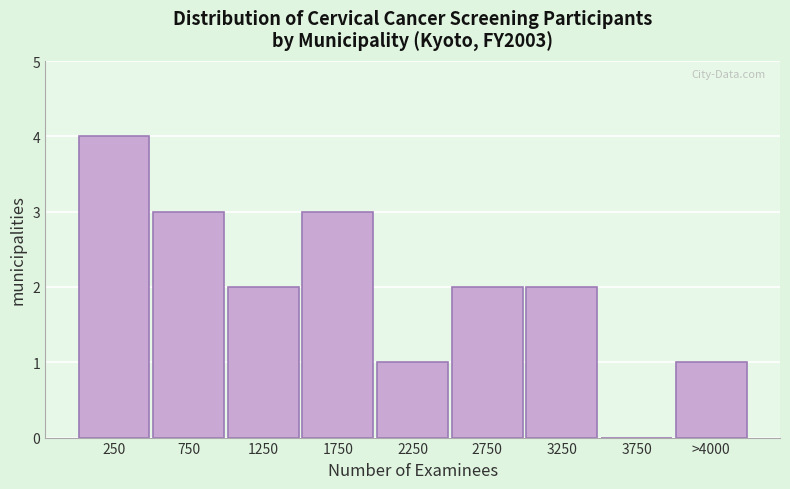

Reading right to left, what are all the values shown in this chart?

>4000=1	3750=0	3250=2	2750=2	2250=1	1750=3	1250=2	750=3	250=4